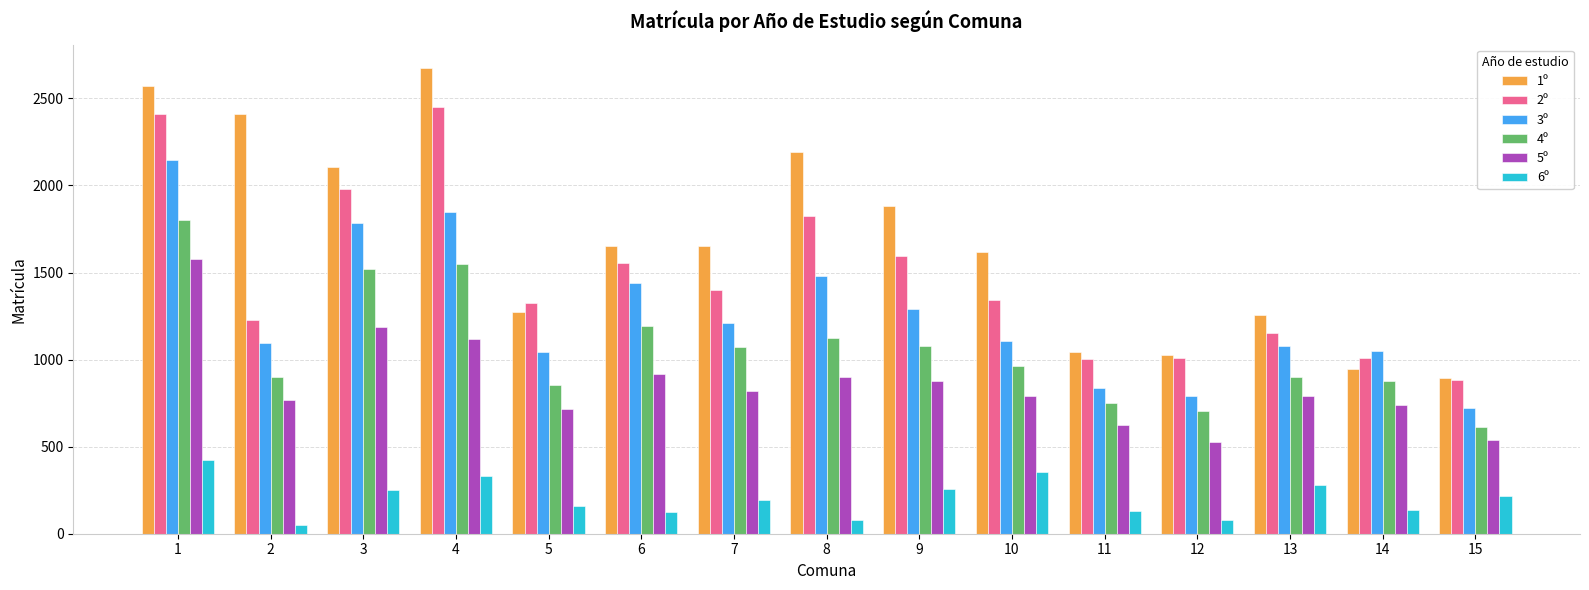

What is the spread (max minus min) of values at 13?

976